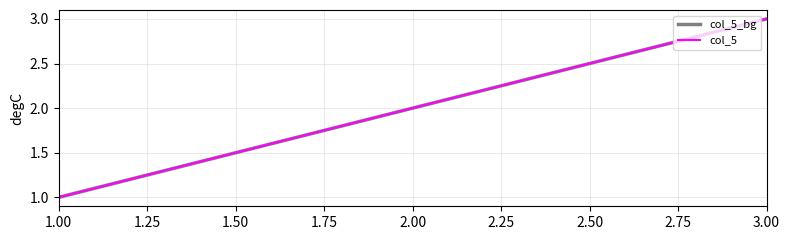

What is the difference between the maximum and minimum values in the col_5 series?

2